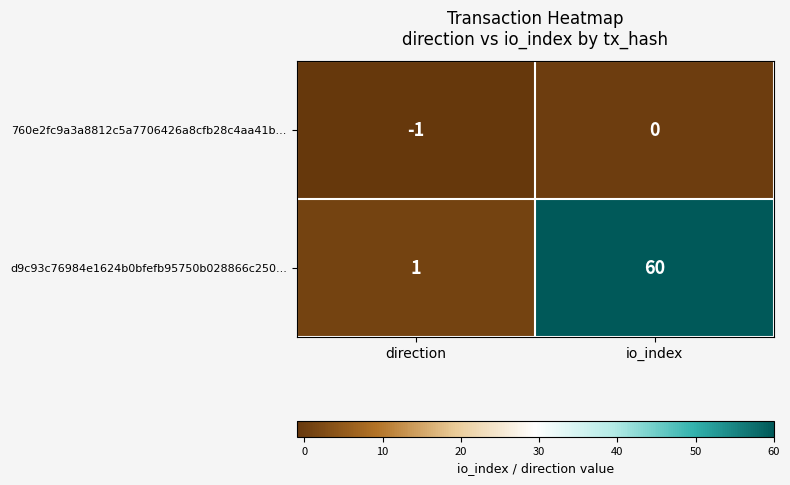

Is it true that 760e2fc9a3a8812c5a7706426a8cfb28c4aa41b... equals -1 at io_index?

False